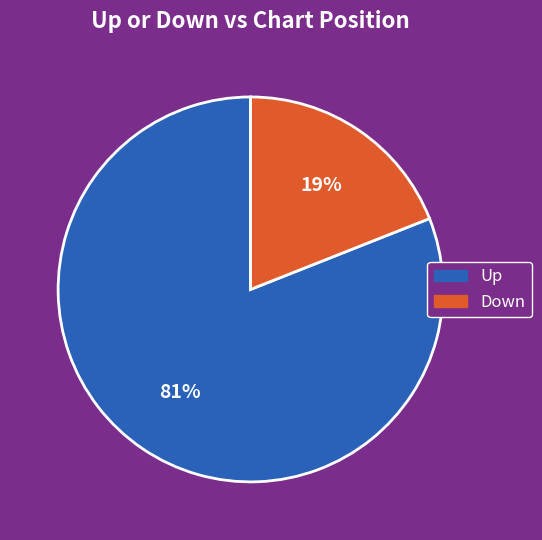

Rank the categories by value from highest to lowest.

Up, Down